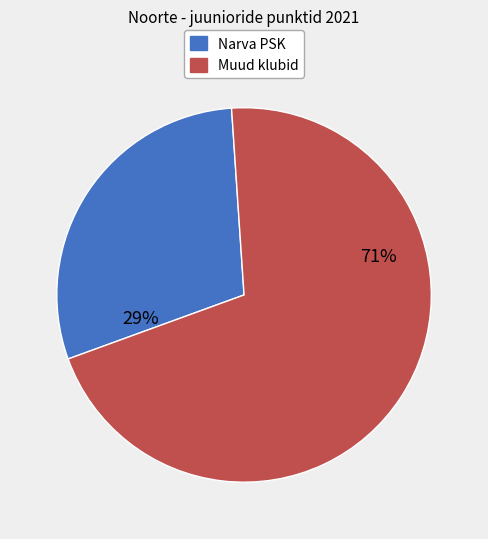

Combined, do Narva PSK and Muud klubid account for over 50%?

Yes